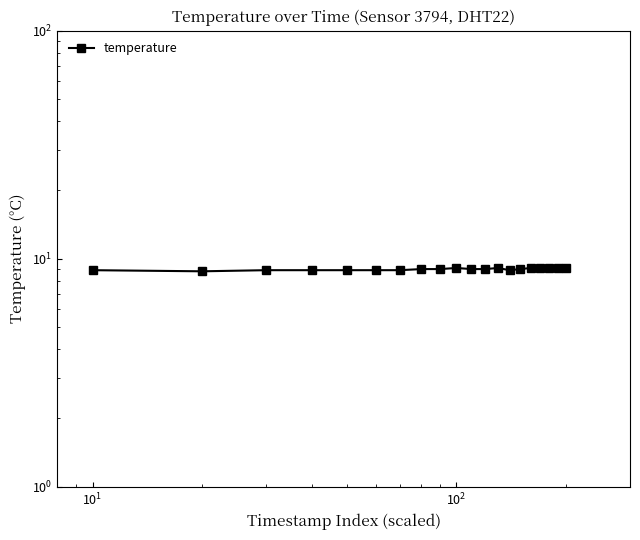

How many lines are shown in the chart?

1